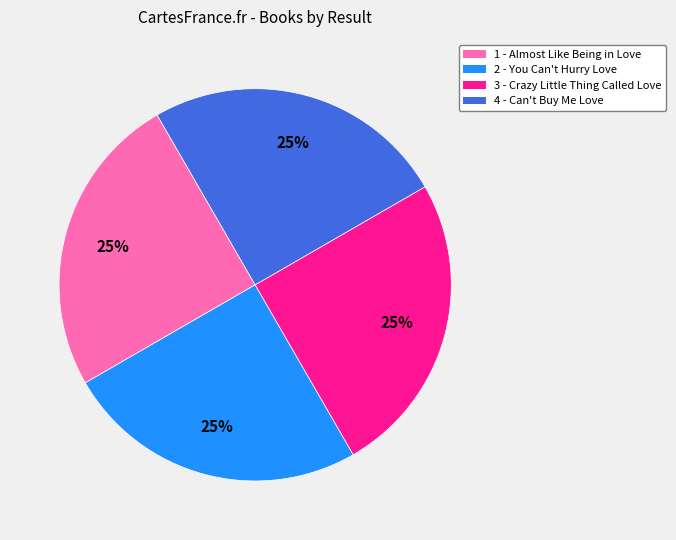

Is there a majority slice in this chart?

No